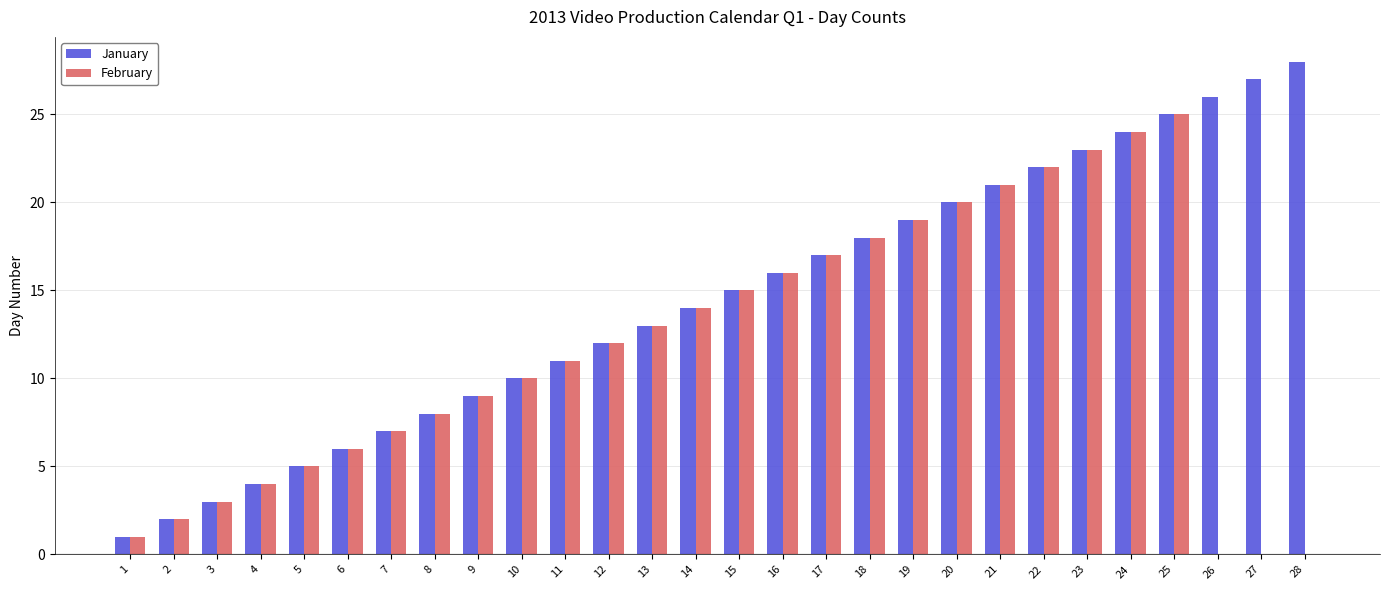

At which category is the sum across all series the highest?

25